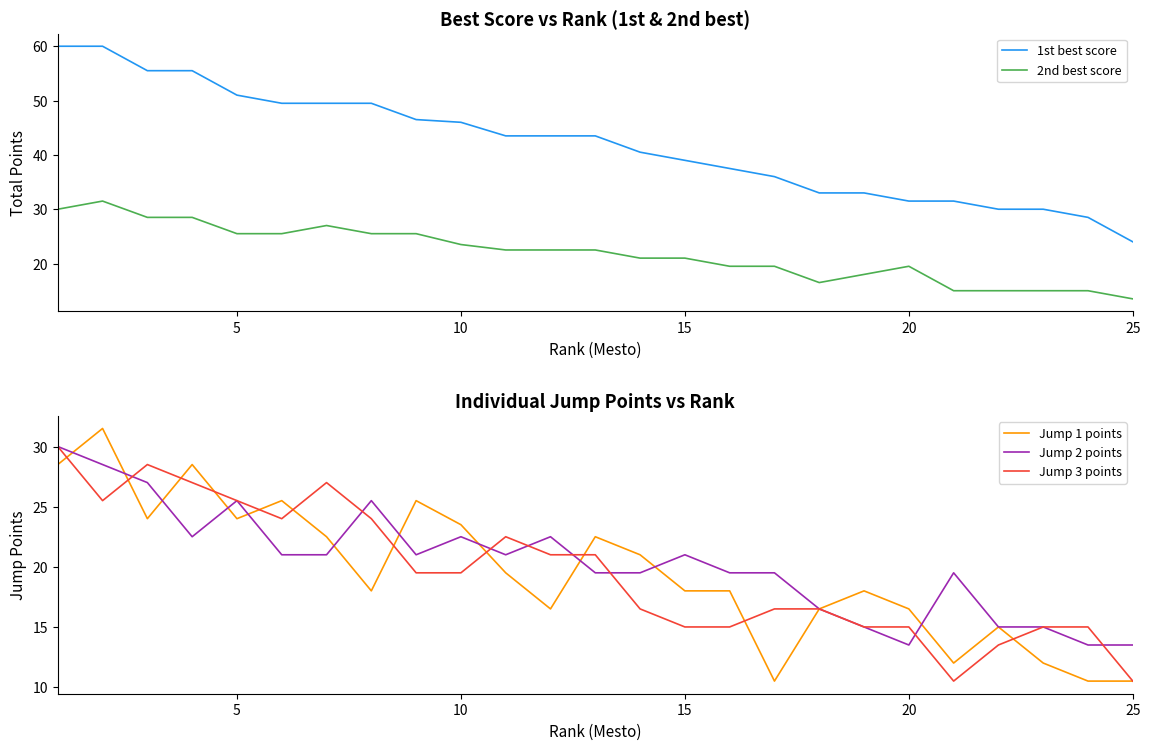

At which label does 1st best score reach its minimum?

25